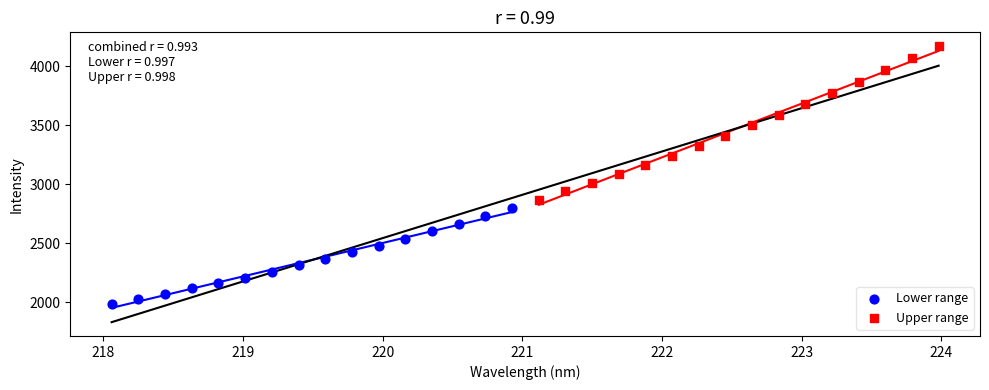

Which series contains the lowest Y value?

Lower range